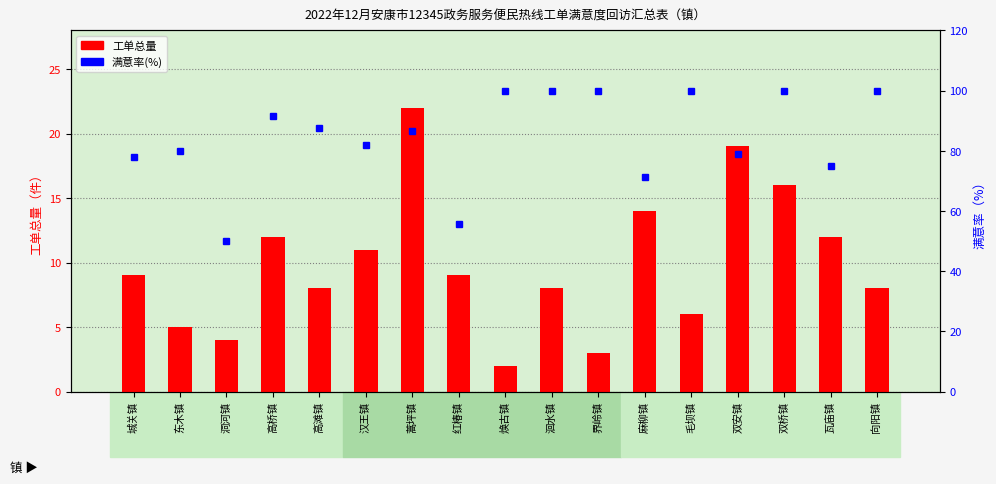

What is the highest value of the 满意率(%) series?

100.0